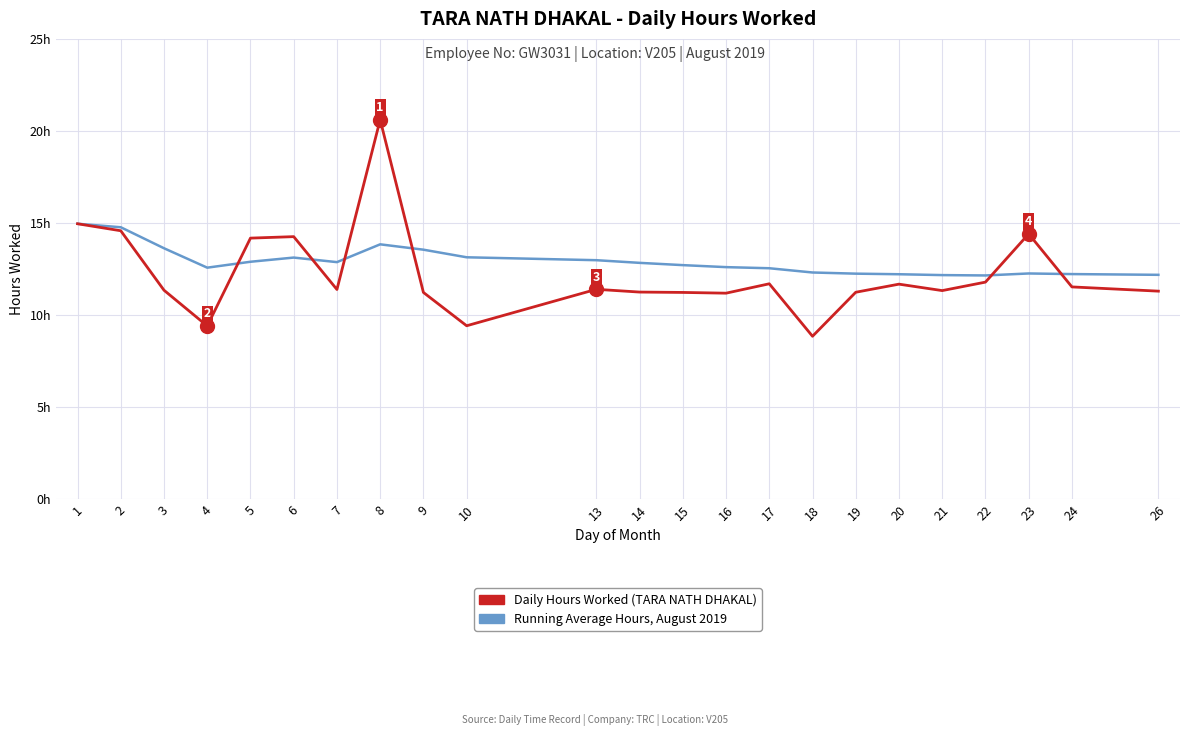

Is this an area chart (filled region under the line)?

No